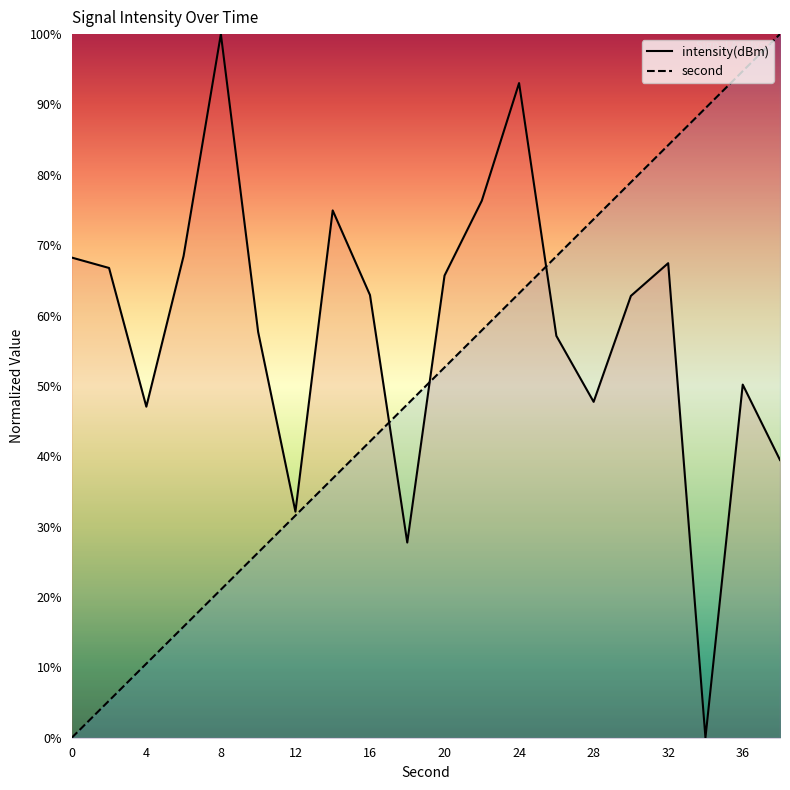

Which series has the largest range (max minus min)?

intensity(dBm)